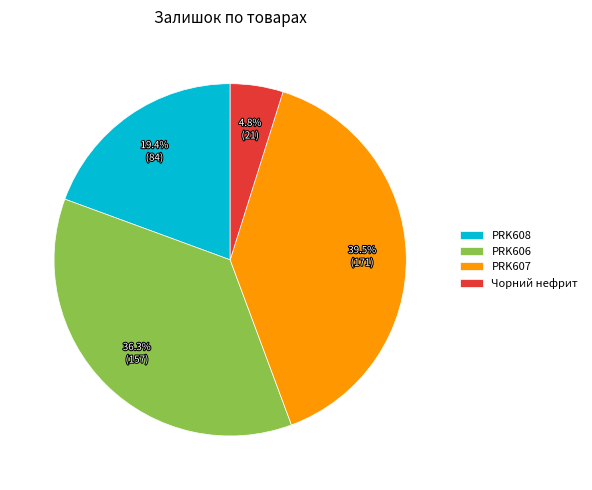

What percentage do PRK607 and Чорний нефрит together represent?

44.3%